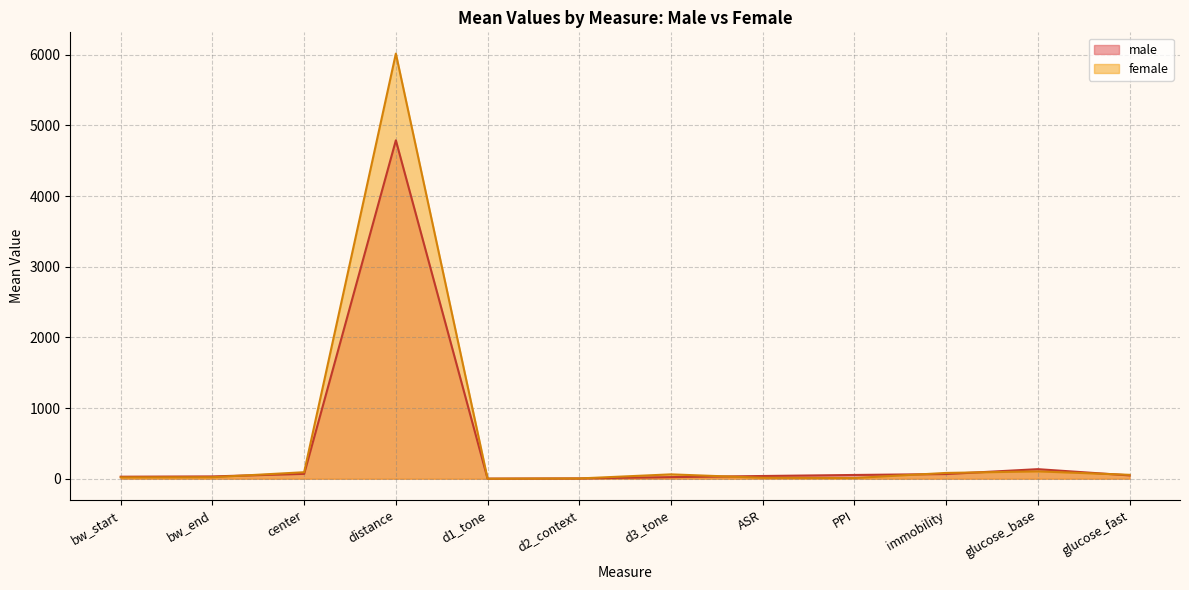

What is the label of the 3rd point from the right?

immobility